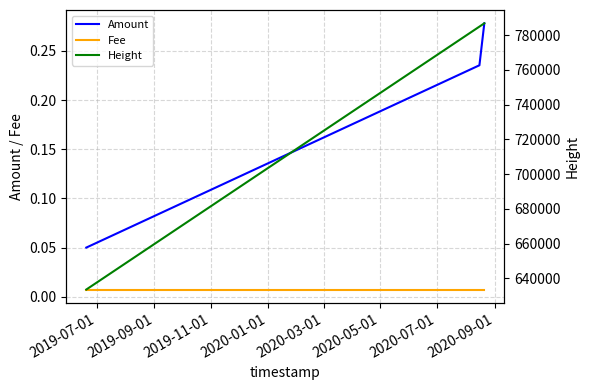

Is it true that Fee equals 0.0 at 2019-07-01?

False